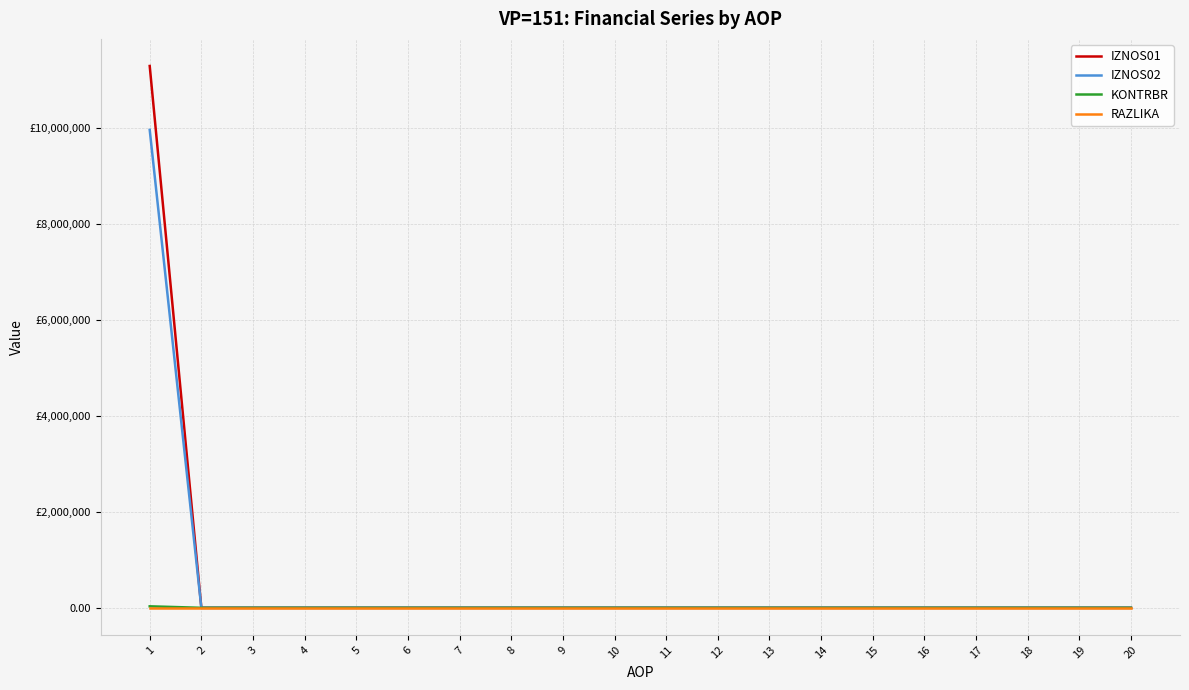

Is the value of KONTRBR at 3 greater than the value of RAZLIKA at 13?

No